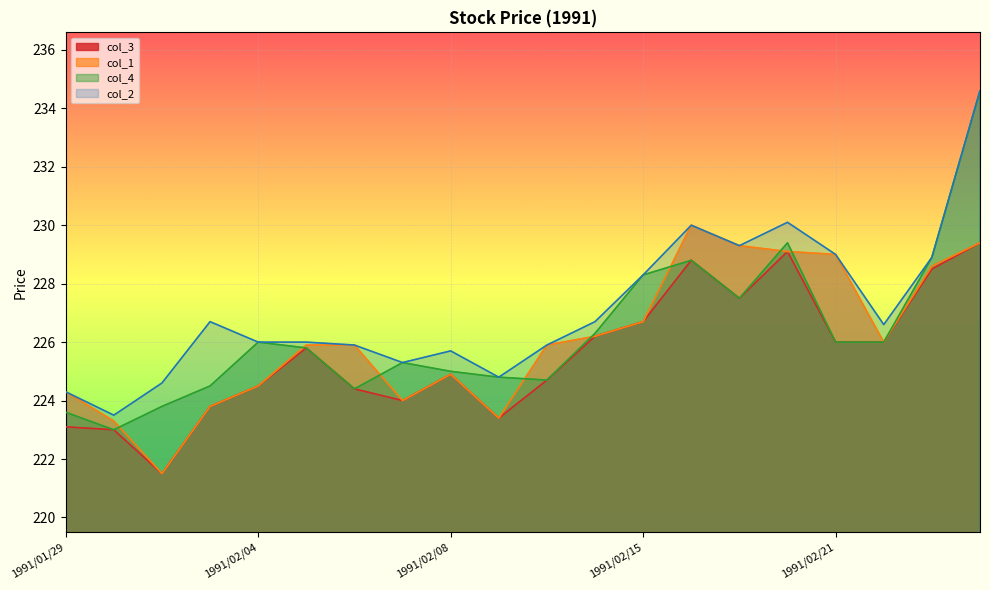

What is the difference between the maximum and minimum values in the col_3 series?

7.9